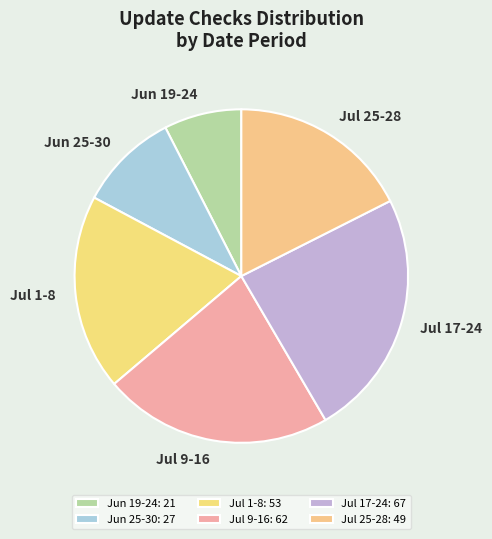

Does any single category account for the majority?

No